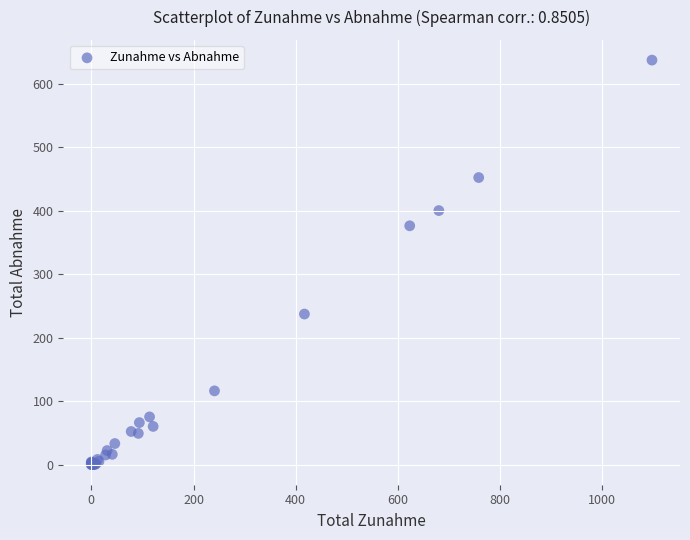

What Y value in the scatter plot is closest to 318?

376